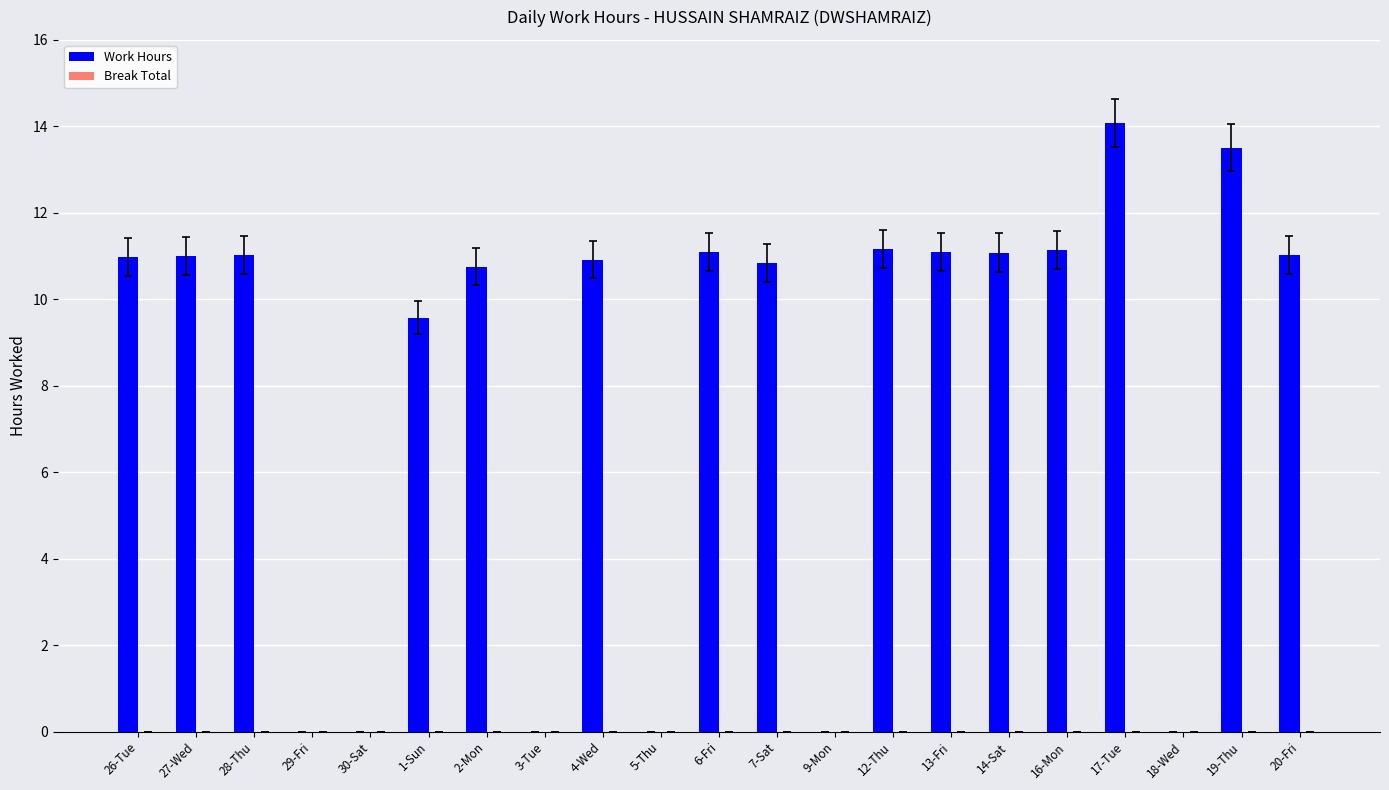

What is the sum of all values?

169.3